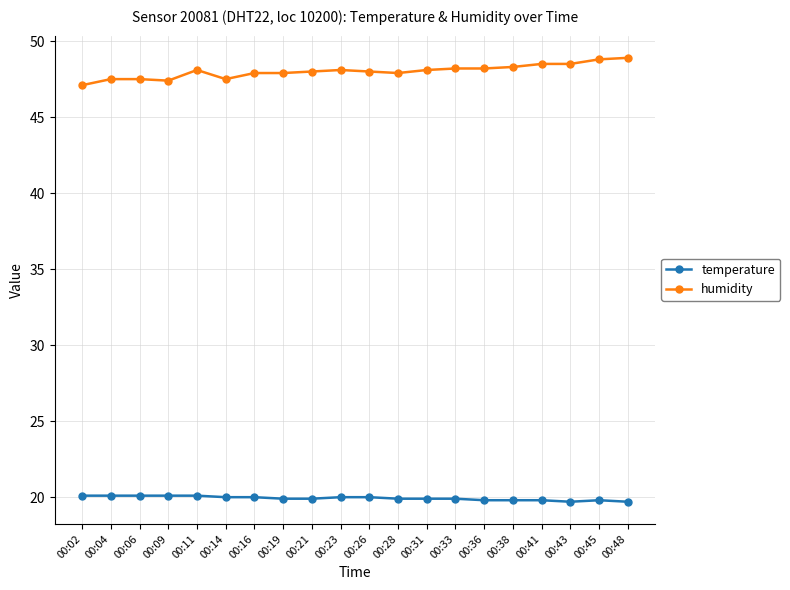

What is the smallest value displayed?

19.7